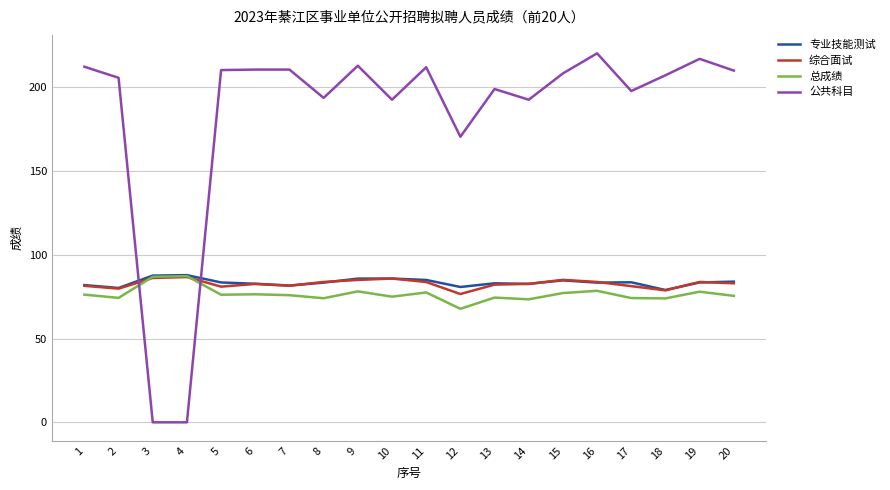

What is the greatest value displayed?

220.3